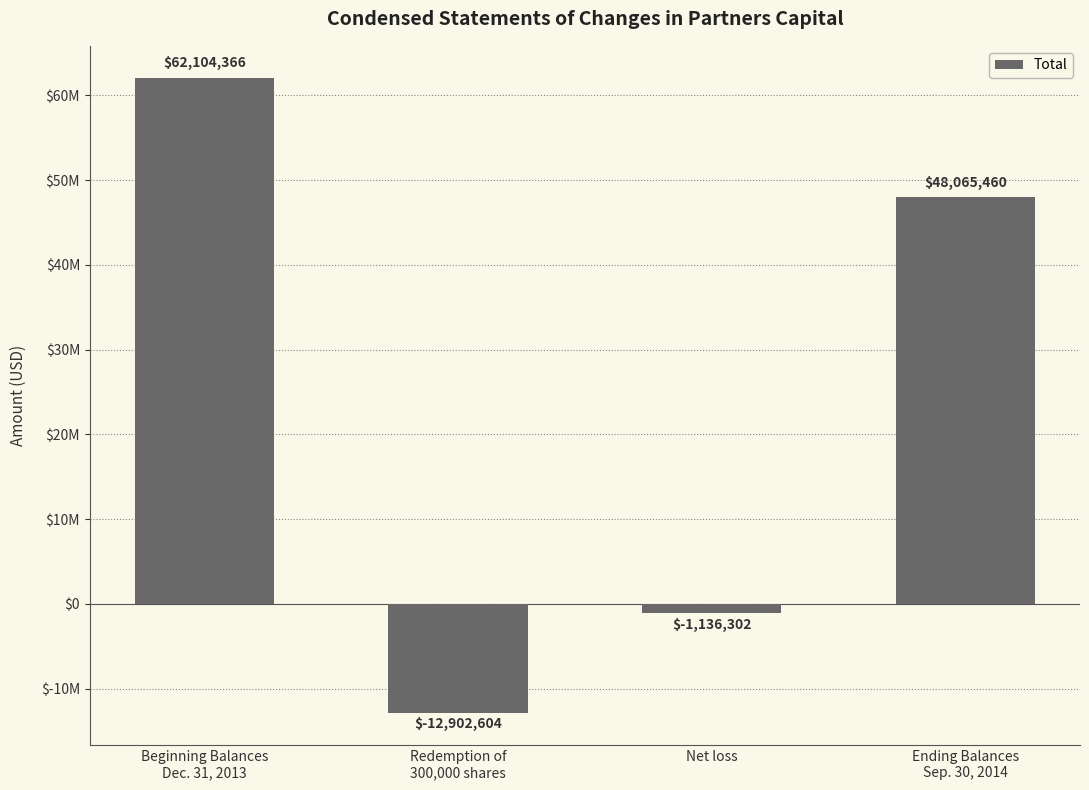

How many positive values are there?

2